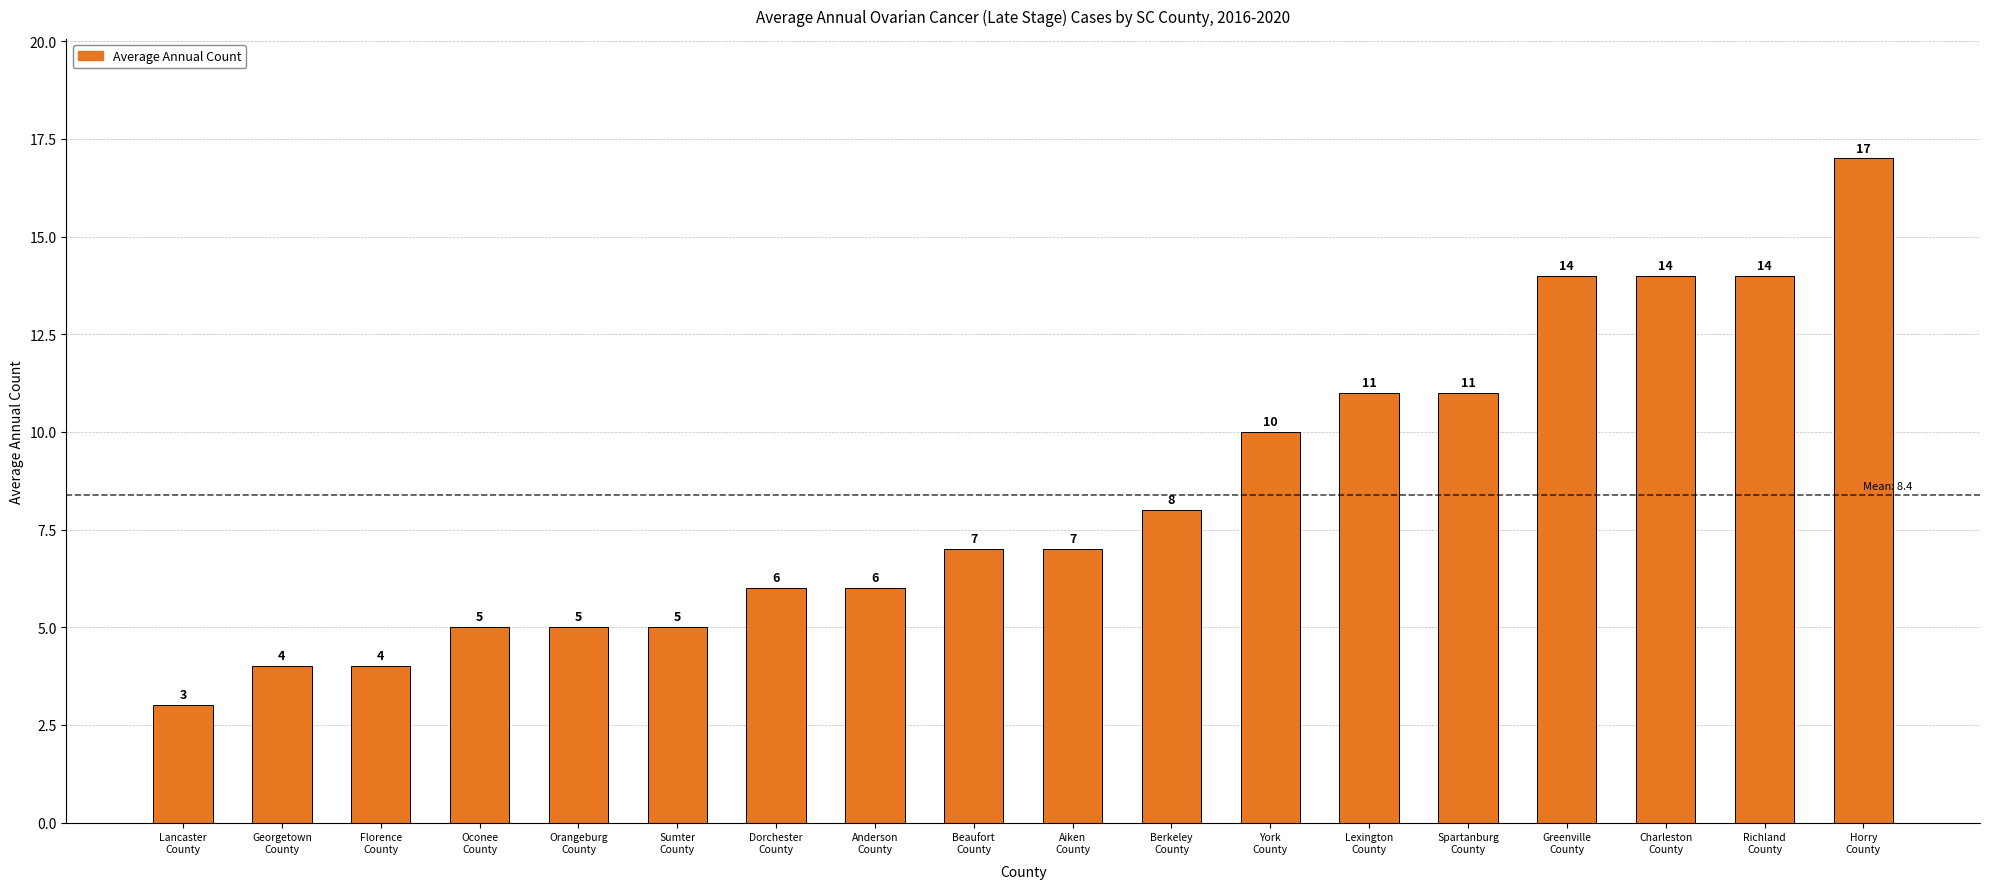

How many distinct data groups are displayed?

1